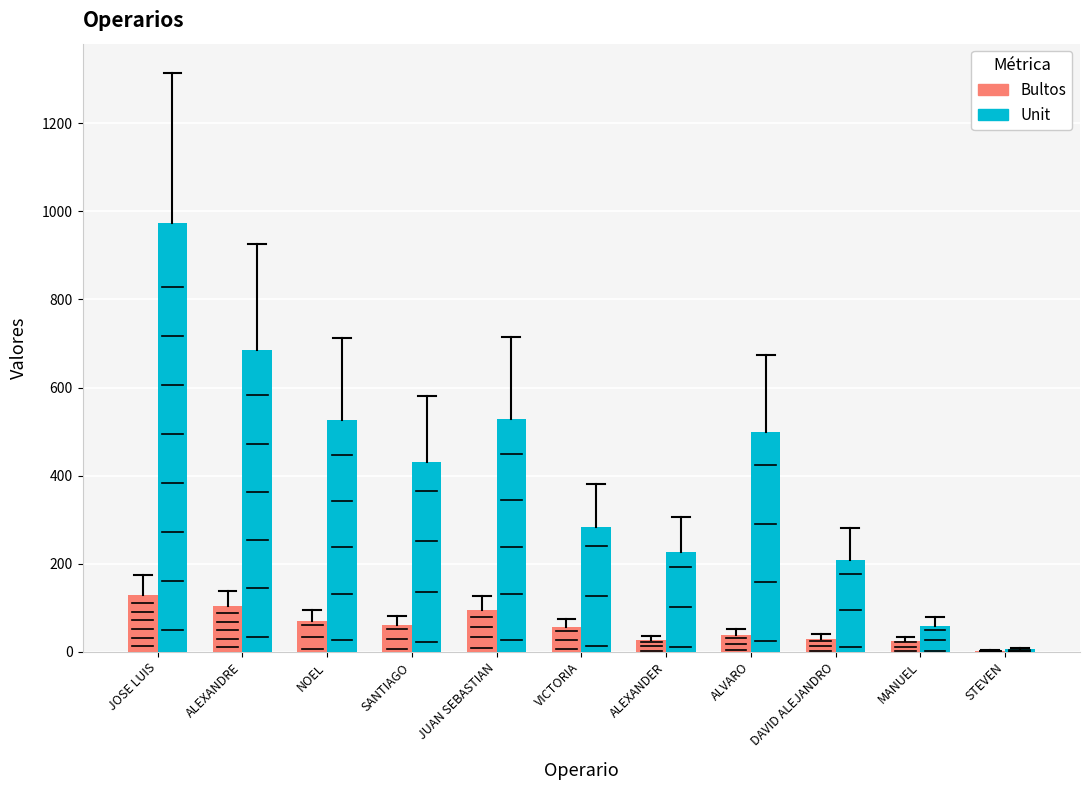

What is the spread (max minus min) of values at ALVARO?

461